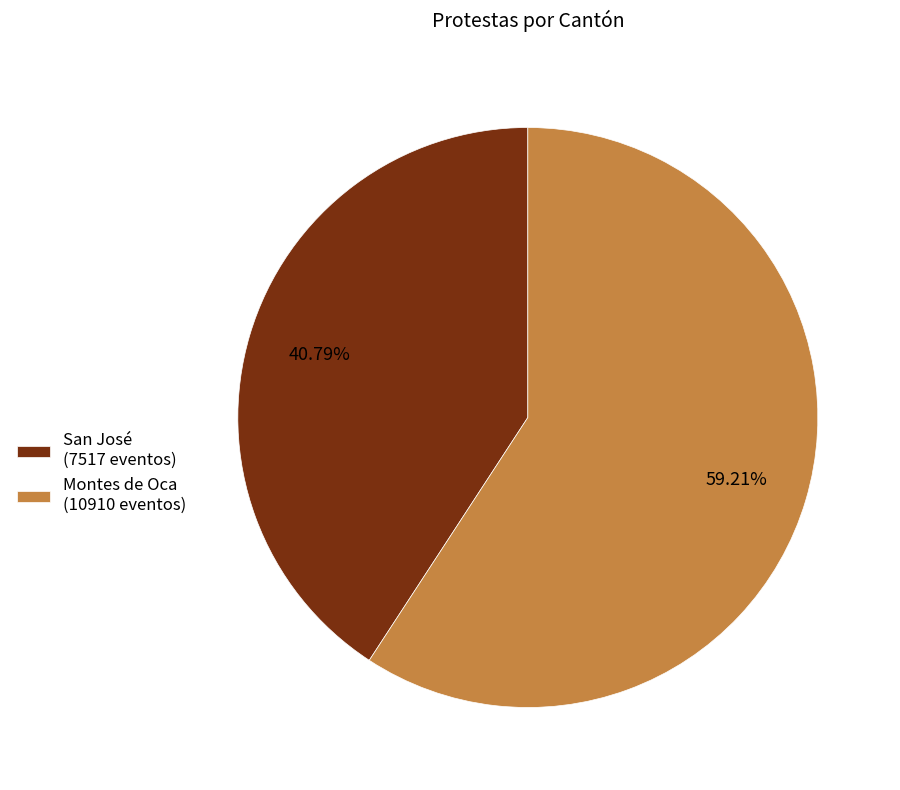

To the nearest percent, what is the combined percentage of San José and Montes de Oca?

100%